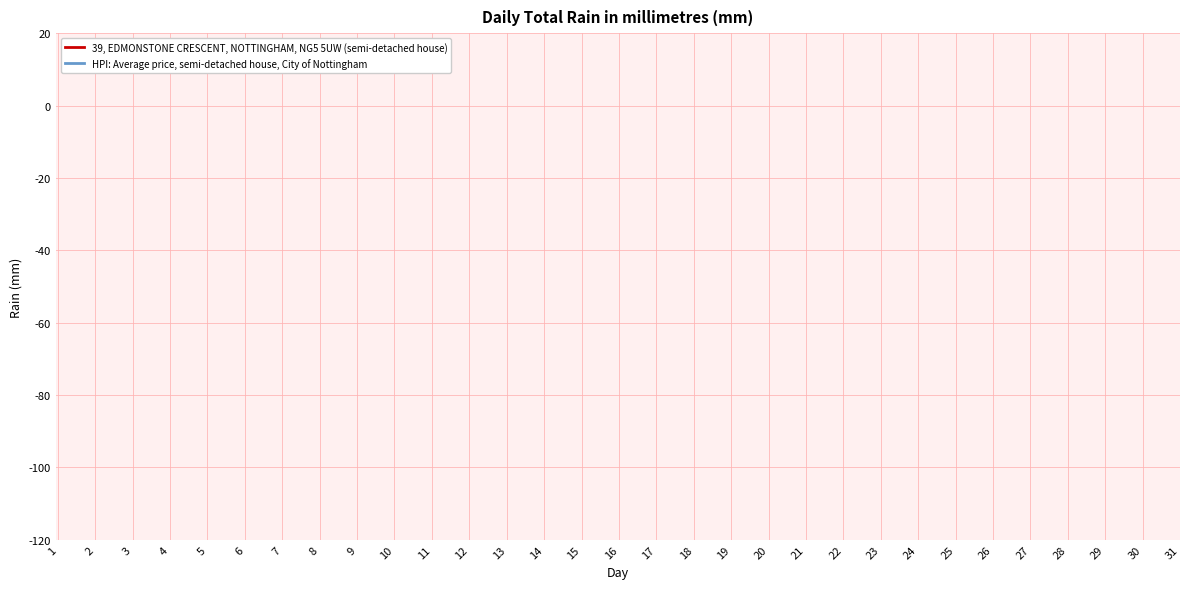

How many series are shown in this chart?

2